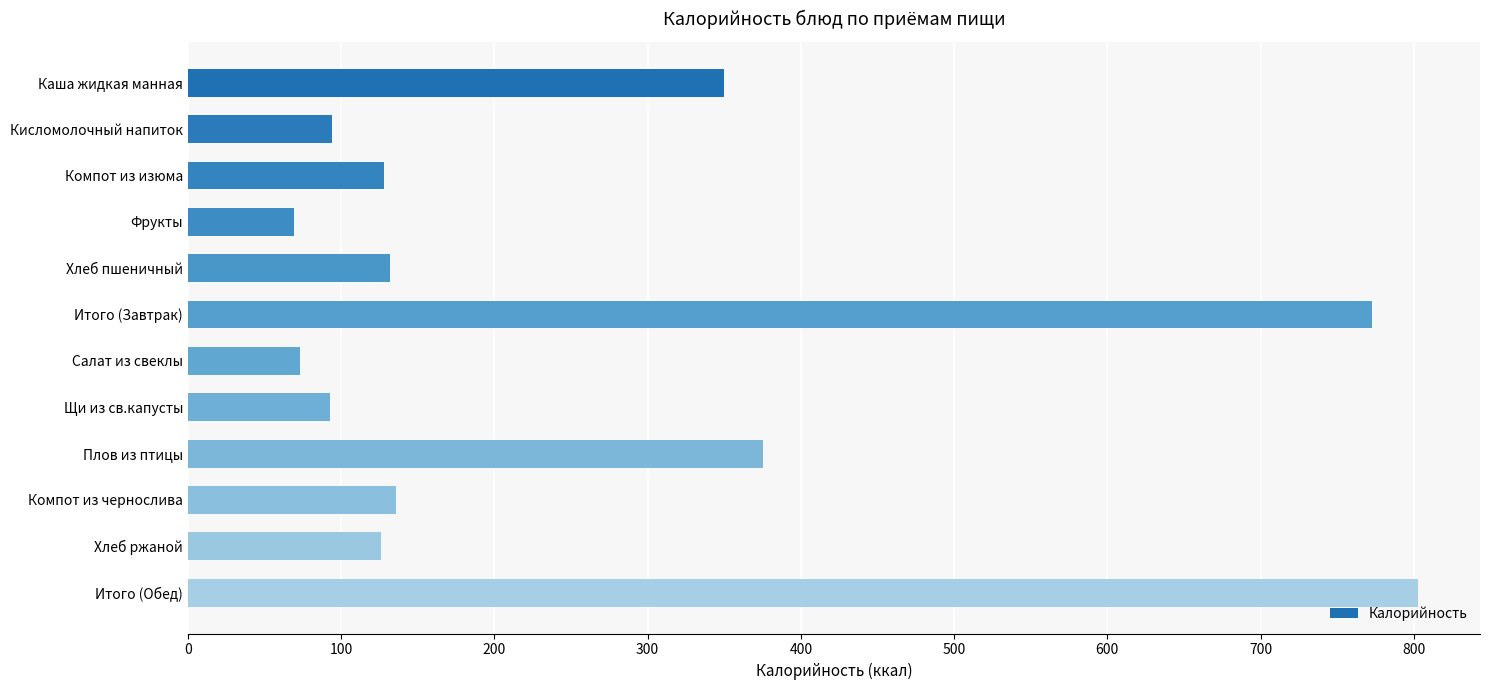

What is the label of the 10th bar from the top?

Компот из чернослива